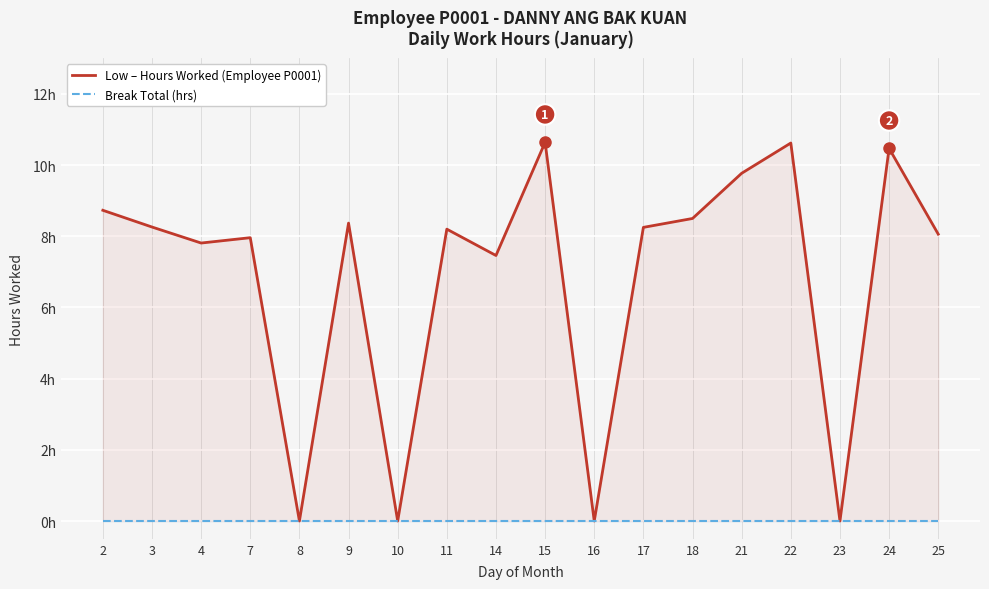

Reading left to right, extract all data points from this chart.

Low – Hours Worked (Employee P0001): 2=8.7	3=8.3	4=7.8	7=8.0	8=0.0	9=8.4	10=0.0	11=8.2	14=7.5	15=10.6	16=0.0	17=8.2	18=8.5	21=9.8	22=10.6	23=0.0	24=10.5	25=8.1
Break Total (hrs): 2=0.0	3=0.0	4=0.0	7=0.0	8=0.0	9=0.0	10=0.0	11=0.0	14=0.0	15=0.0	16=0.0	17=0.0	18=0.0	21=0.0	22=0.0	23=0.0	24=0.0	25=0.0